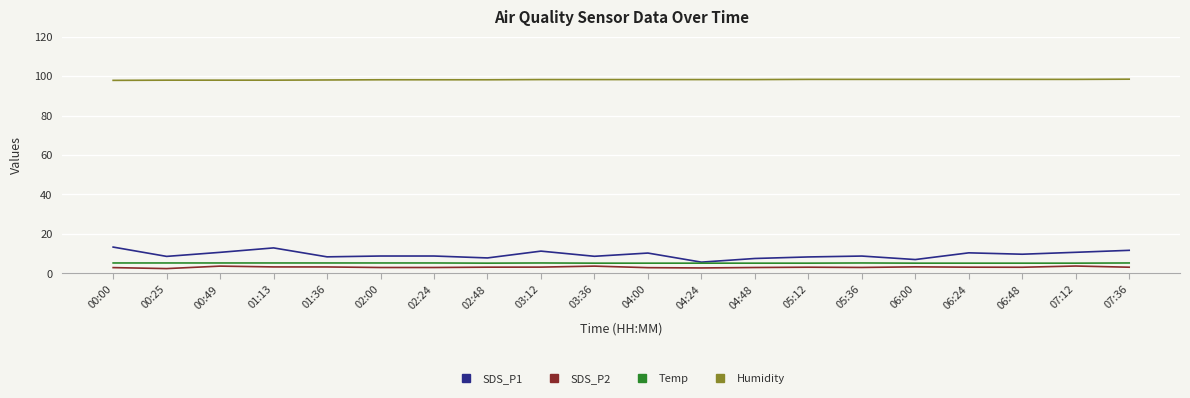

True or false: SDS_P2 and Humidity cross at least once.

False